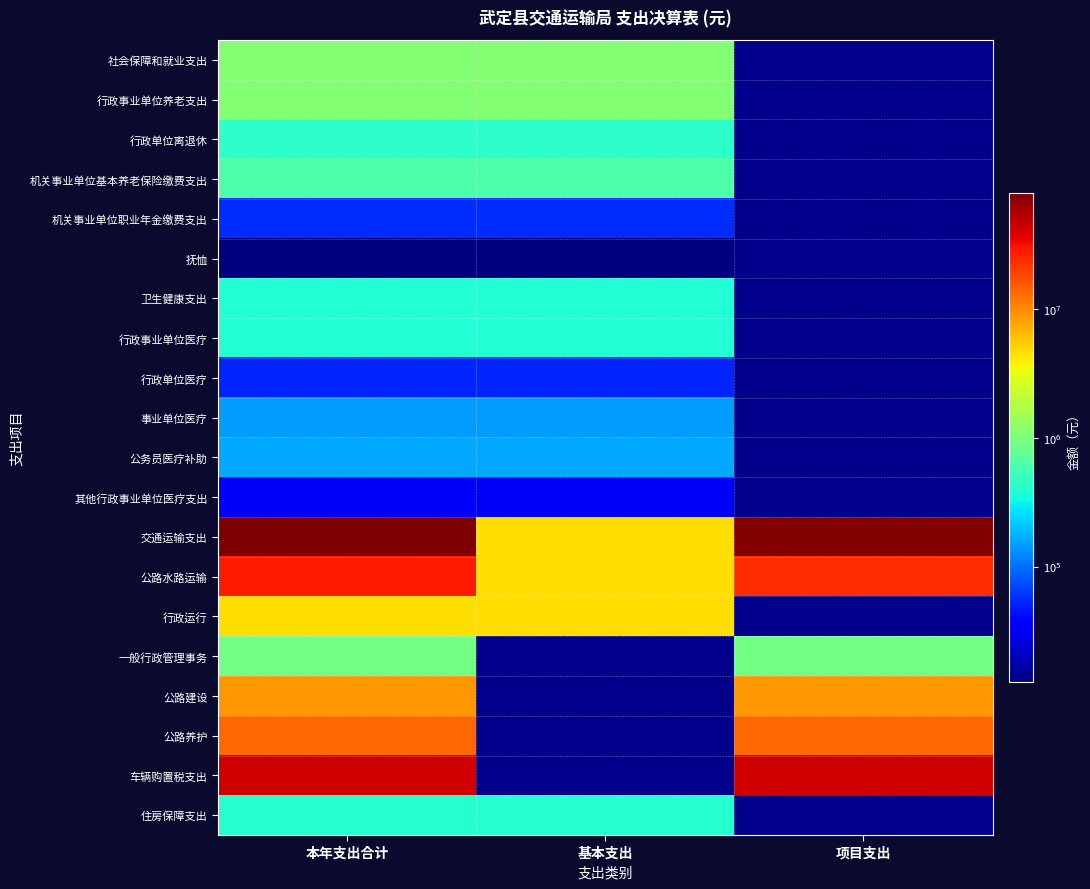

What value does the 公路建设 series have at 本年支出合计?

8900000.0